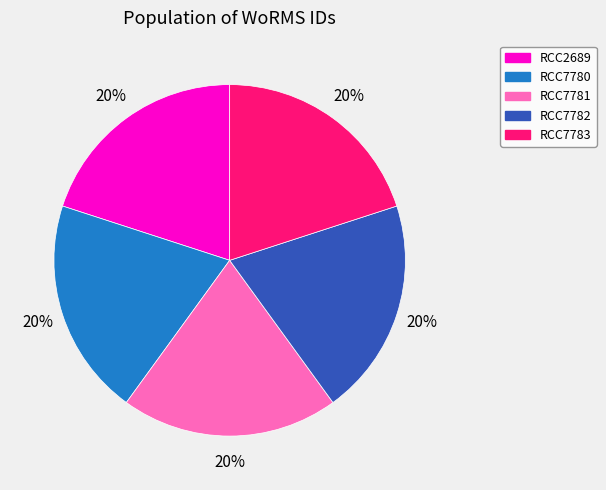

What is the ratio of the value at RCC7780 to the value at RCC7783?

1.0